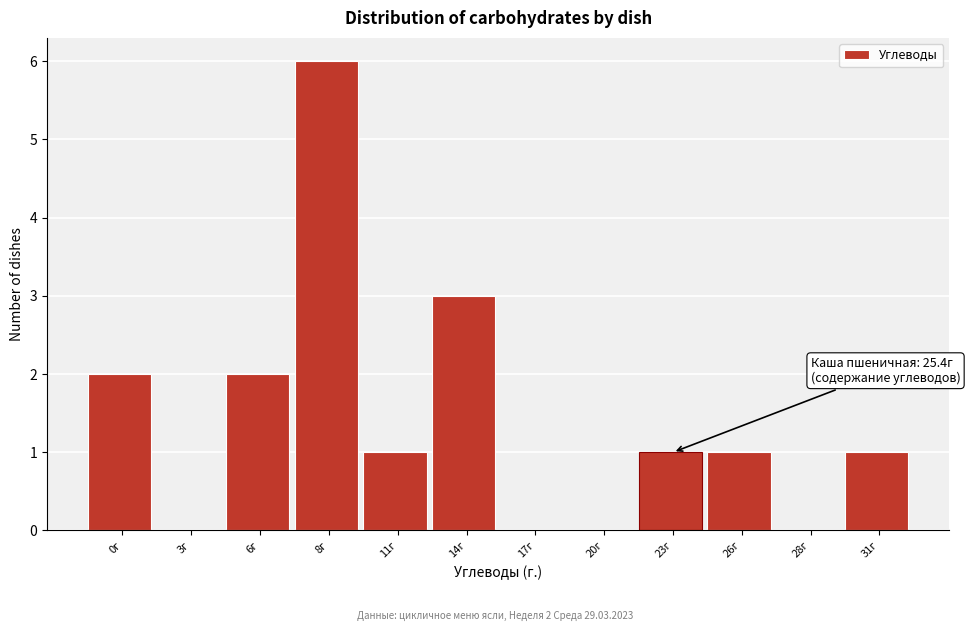

Reading left to right, list all the values displayed in this chart.

0г=2	3г=0	6г=2	8г=6	11г=1	14г=3	17г=0	20г=0	23г=1	26г=1	28г=0	31г=1